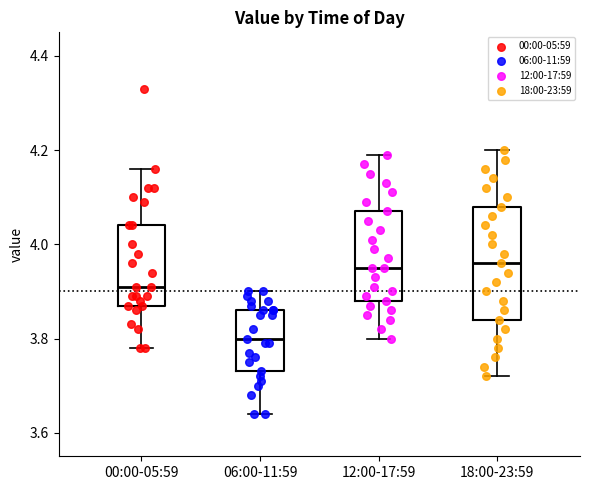

Reading left to right, transcribe this box plot: for each box, give where its median line is, the range the box spans, and where its two whiskers end, as read against the y-axis. The values are not printed on the chart, so give them approximately, as read against the axis.

00:00-05:59: median 3.92, box 3.88 to 4.04, whiskers 3.78 to 4.16
06:00-11:59: median 3.80, box 3.74 to 3.86, whiskers 3.64 to 3.90
12:00-17:59: median 3.96, box 3.88 to 4.08, whiskers 3.80 to 4.20
18:00-23:59: median 3.96, box 3.84 to 4.08, whiskers 3.72 to 4.20